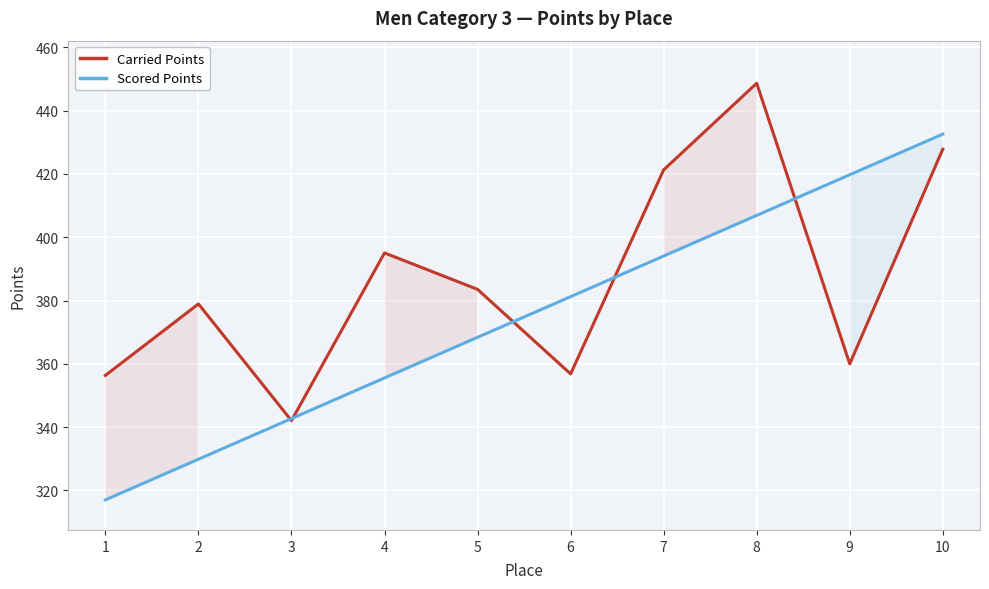

List the series in order of their overall mean, lowest first.

Scored Points, Carried Points